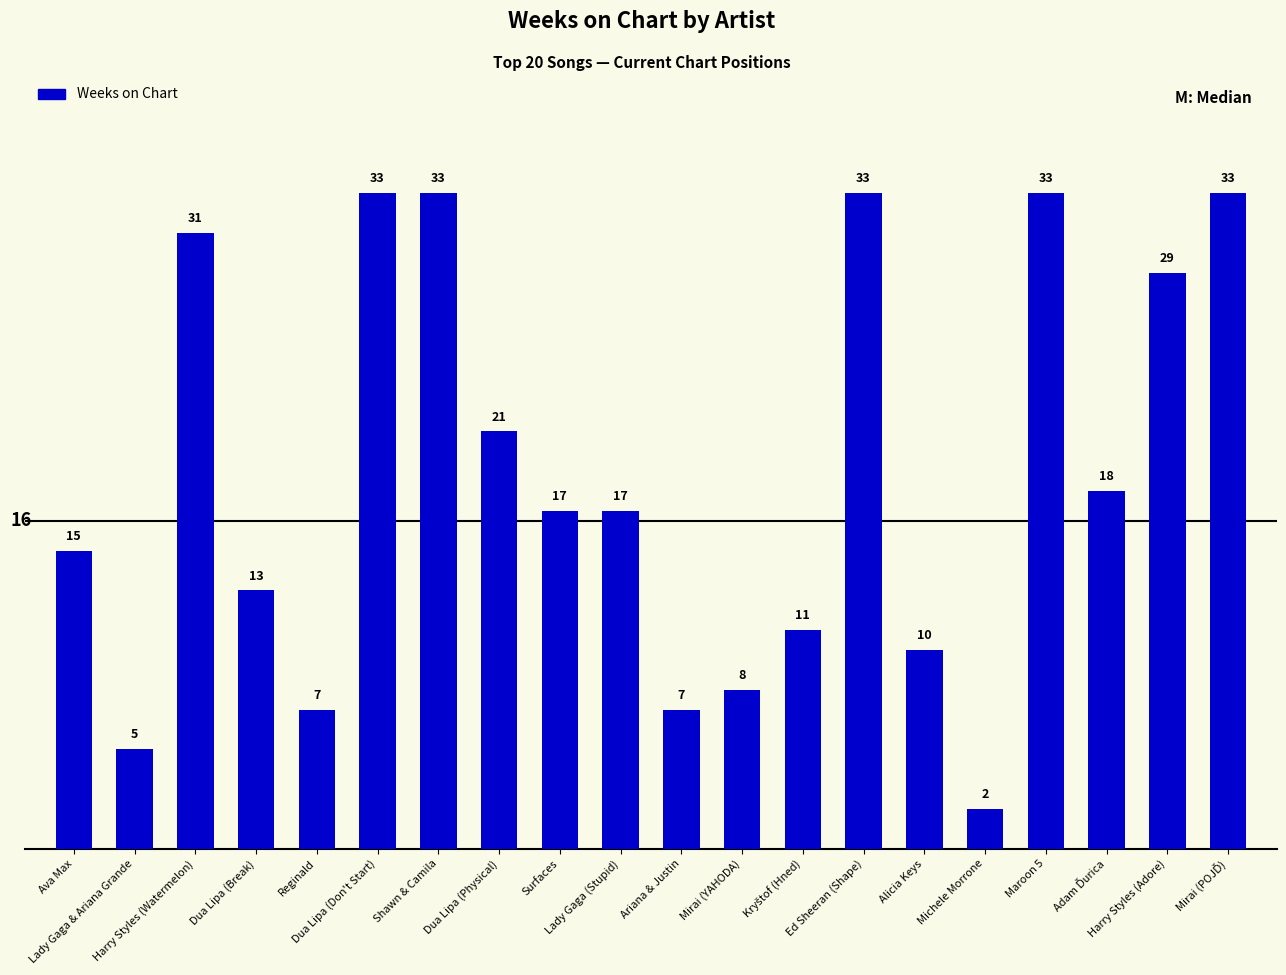

What is the value of the 20th bar from the left?

33